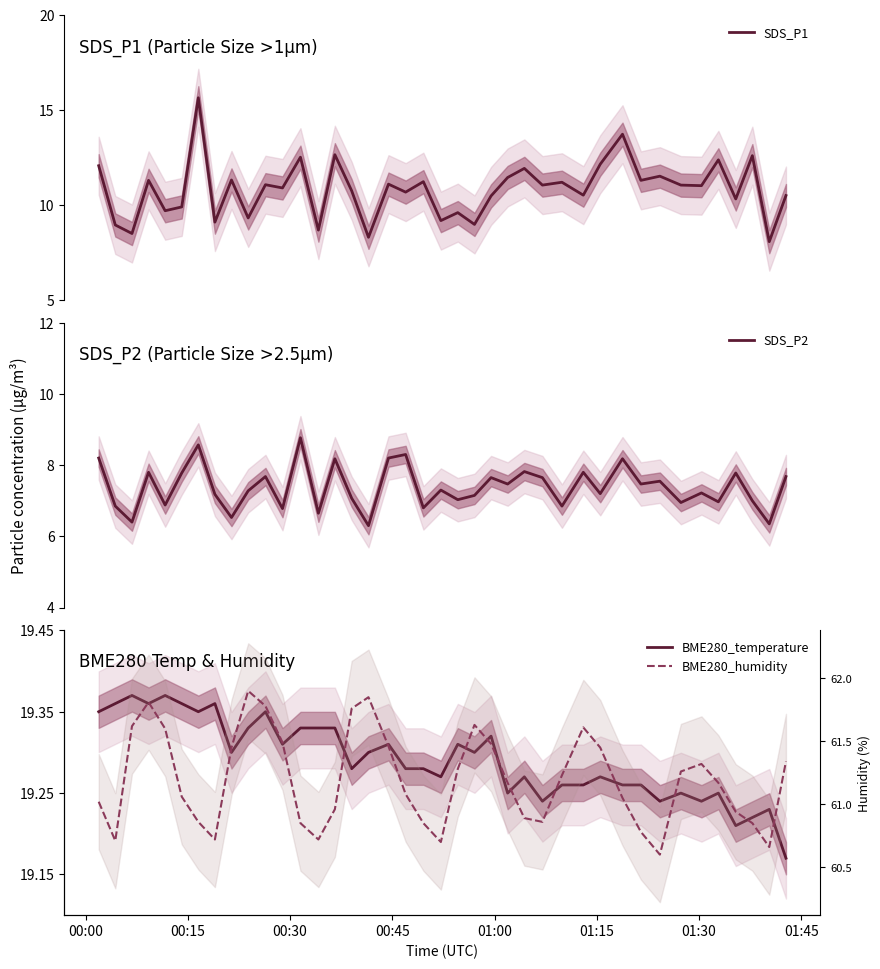

What is the difference between the maximum and minimum values in the BME280_temperature series?

0.2